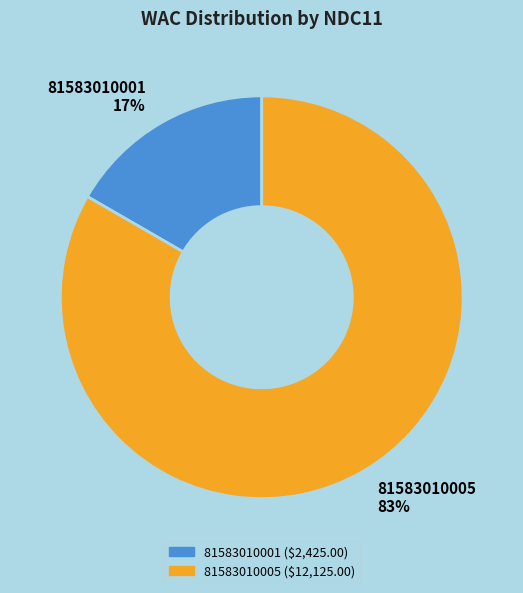

Is there any slice that represents more than half of the pie?

Yes